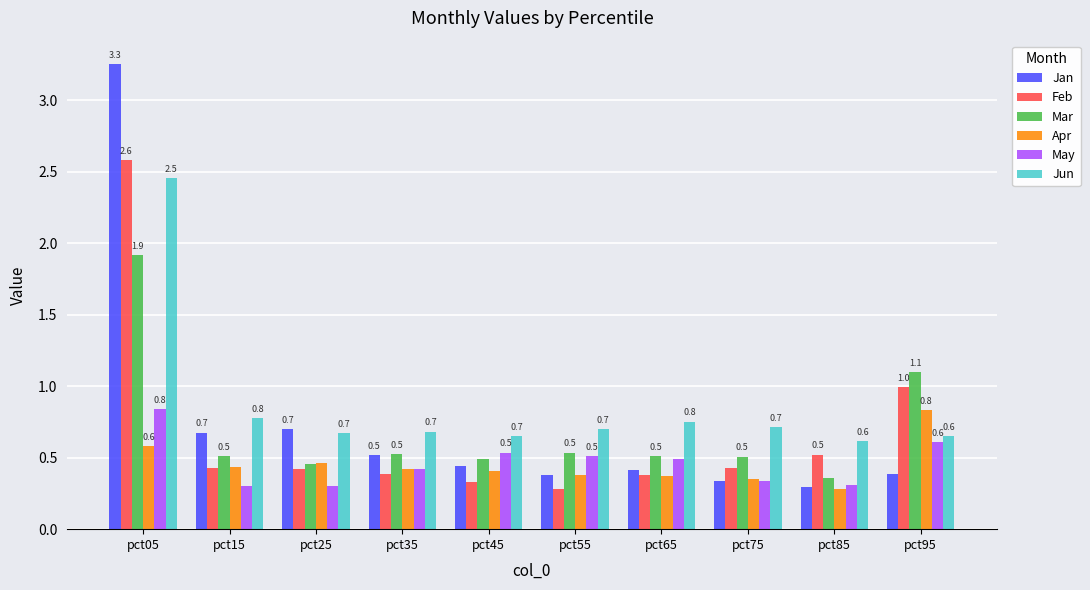

Count the May values in the range 0 to 1.

10